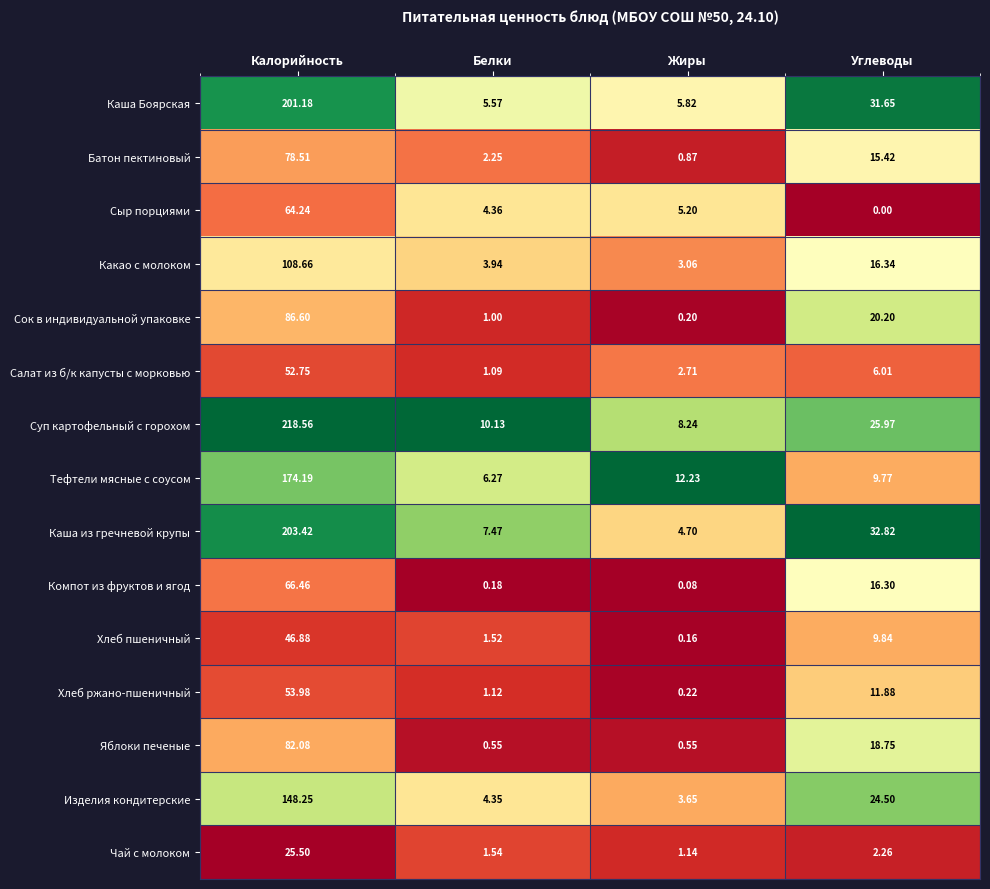

Which series has the largest total across all categories?

Суп картофельный с горохом